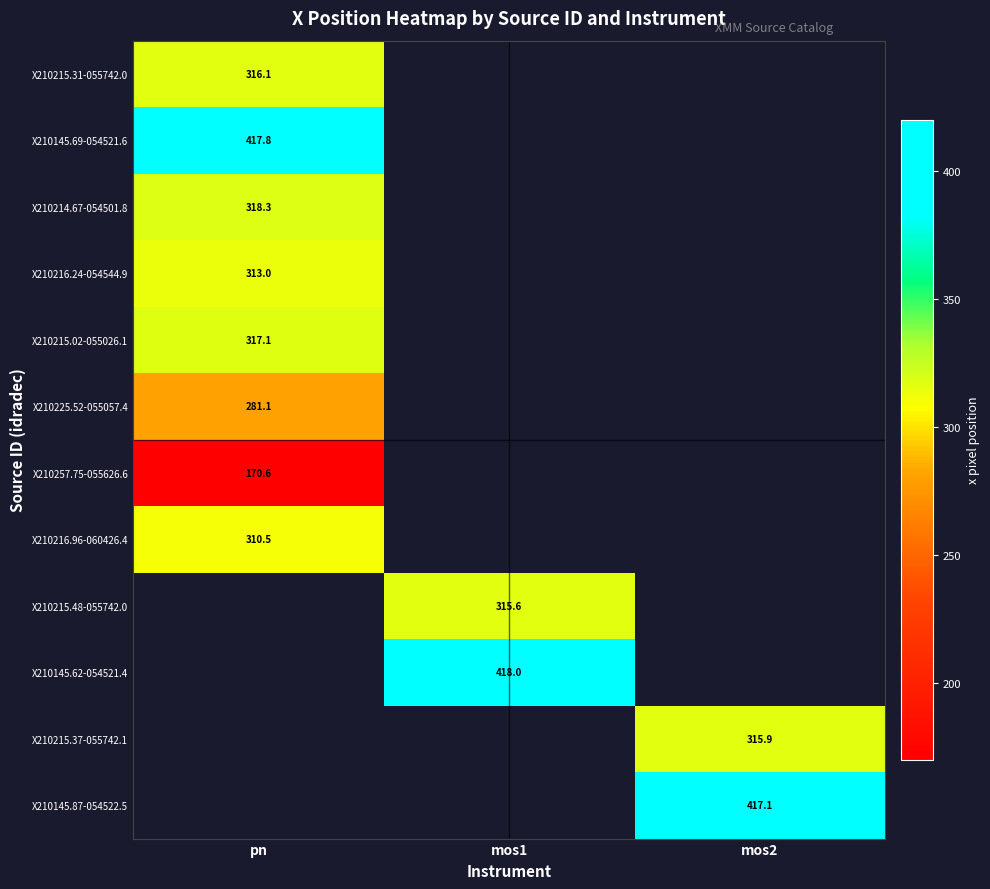

At which label does X210145.62-054521.4 first exceed 418?

mos1